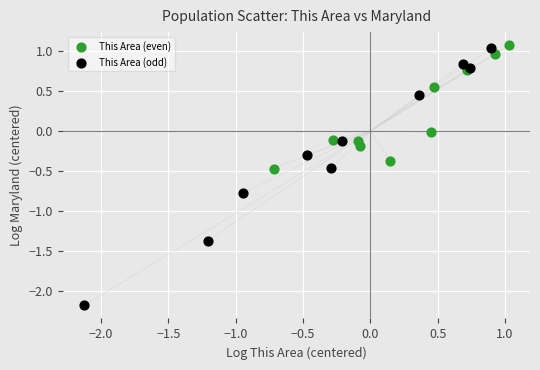

Which series has the widest spread of Y values?

This Area (odd)